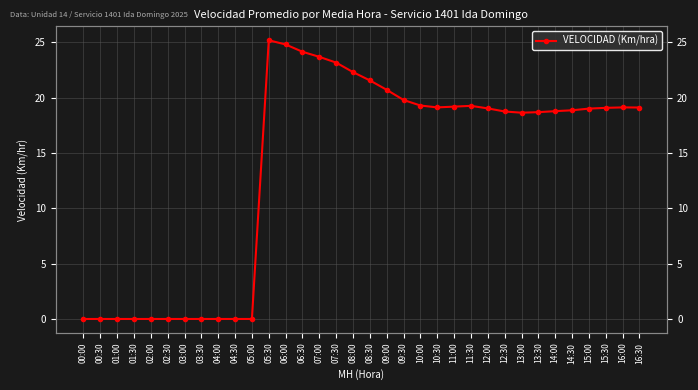

What is the difference between the values at 16:30 and 12:30?

0.4